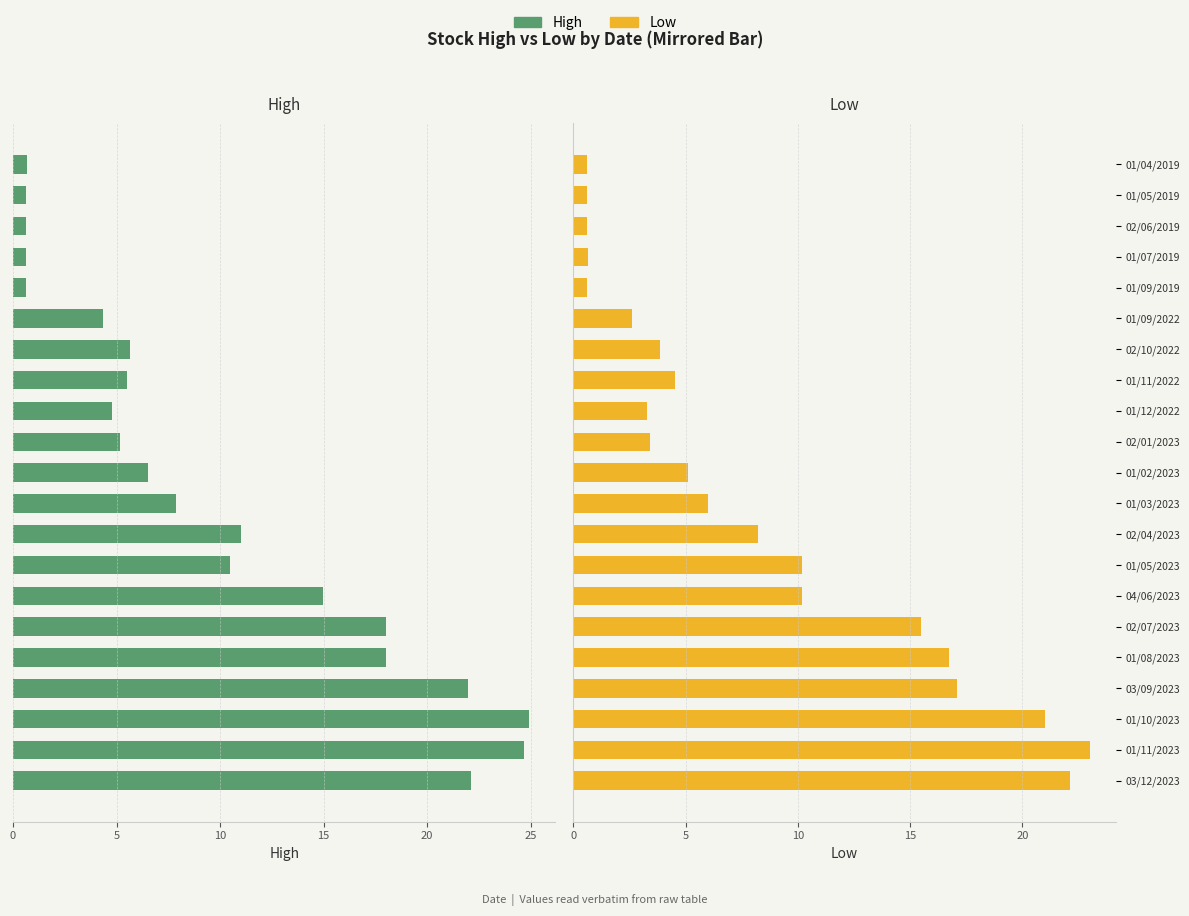

What is the sum of all High values?

209.1